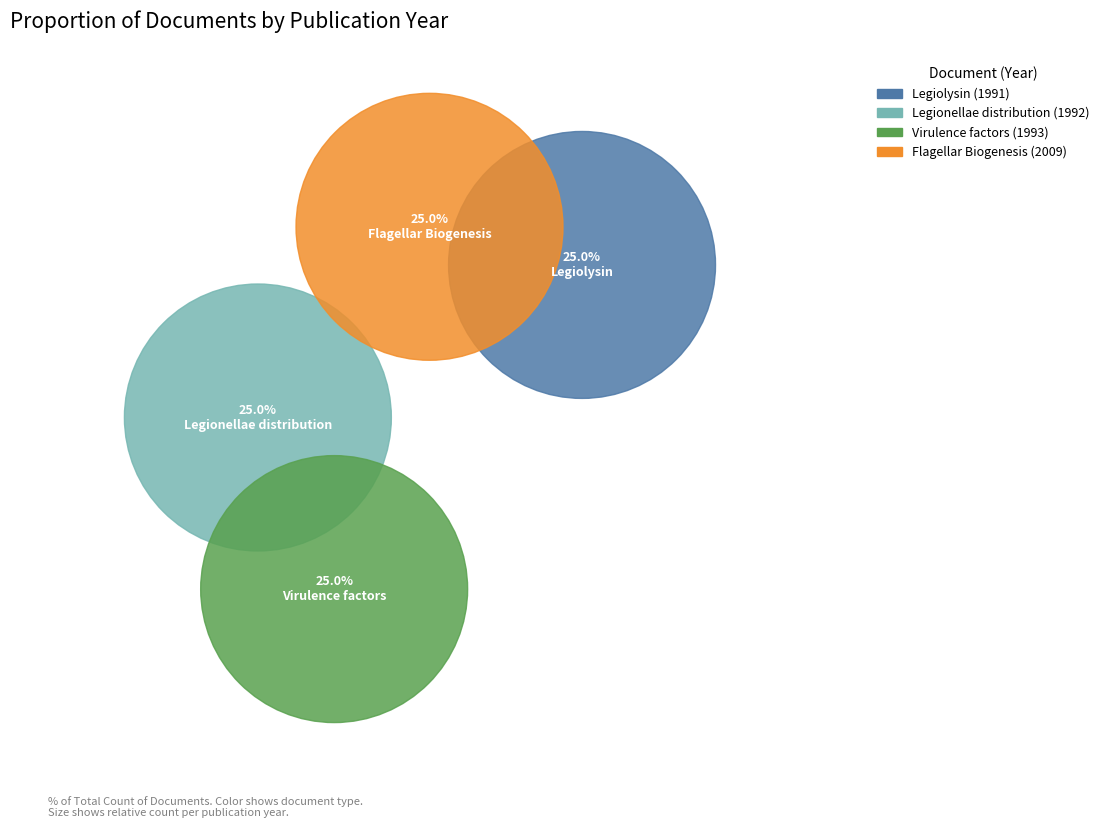

Does Virulence factors (1993) account for over 50% of the chart?

No